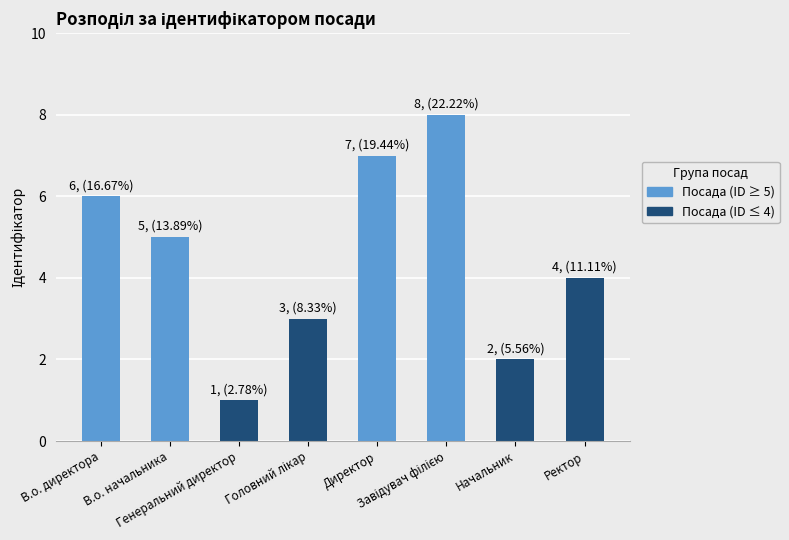

Is it true that the value at Завідувач філією is 8?

True